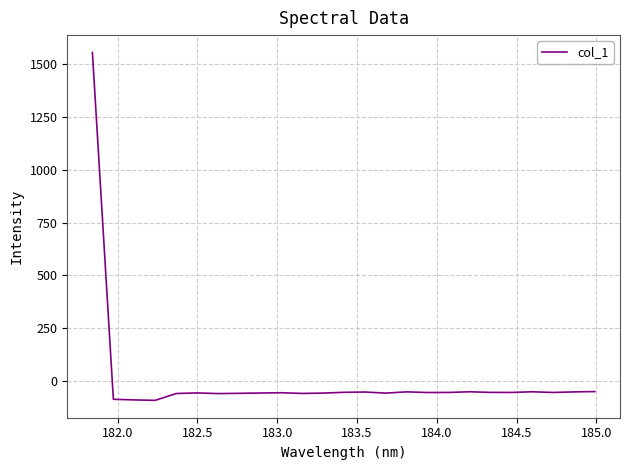

What is the smallest value displayed?

-93.6